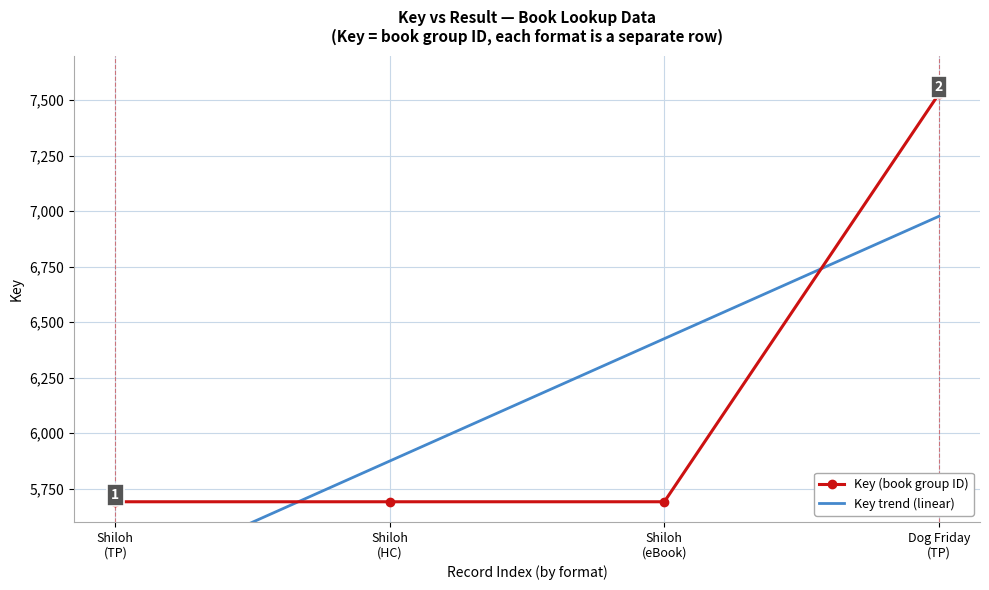

What is the maximum value for Key (book group ID)?

7527